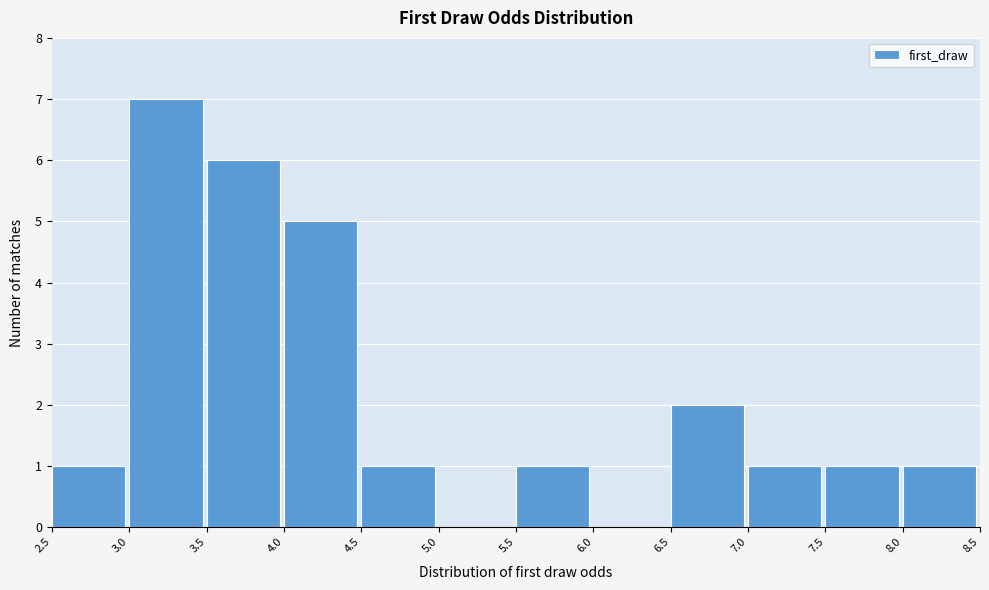

Which range on the x-axis has the tallest bar?

3.0 to 3.5